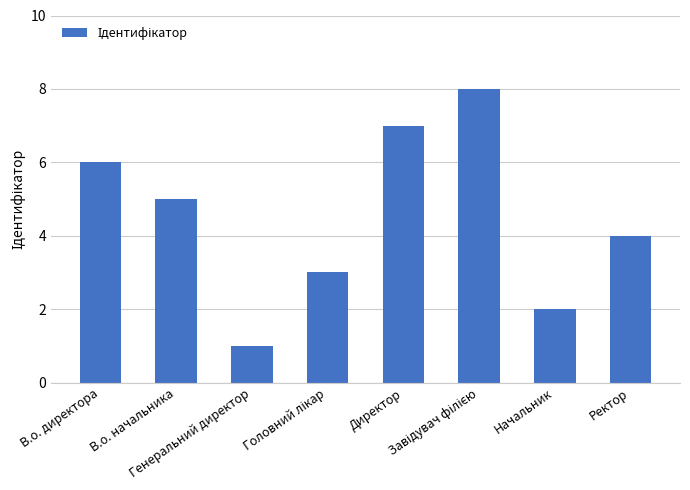

What is the difference between the maximum and minimum values?

7